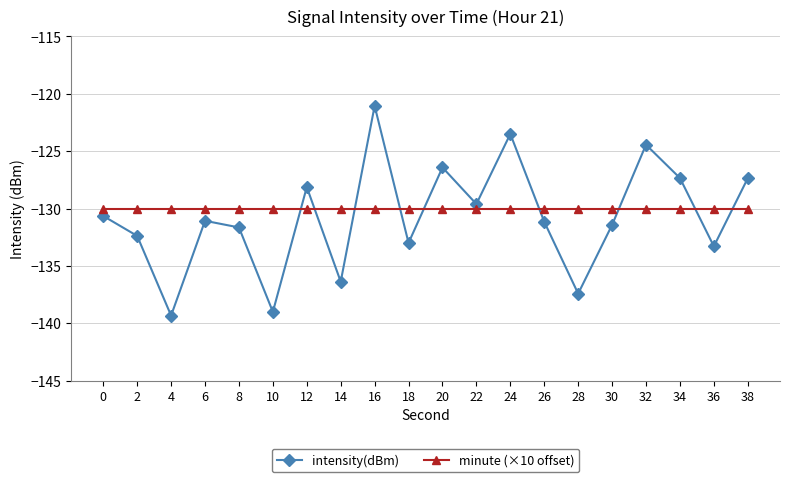

What is the total value across all series at 8?

-261.7